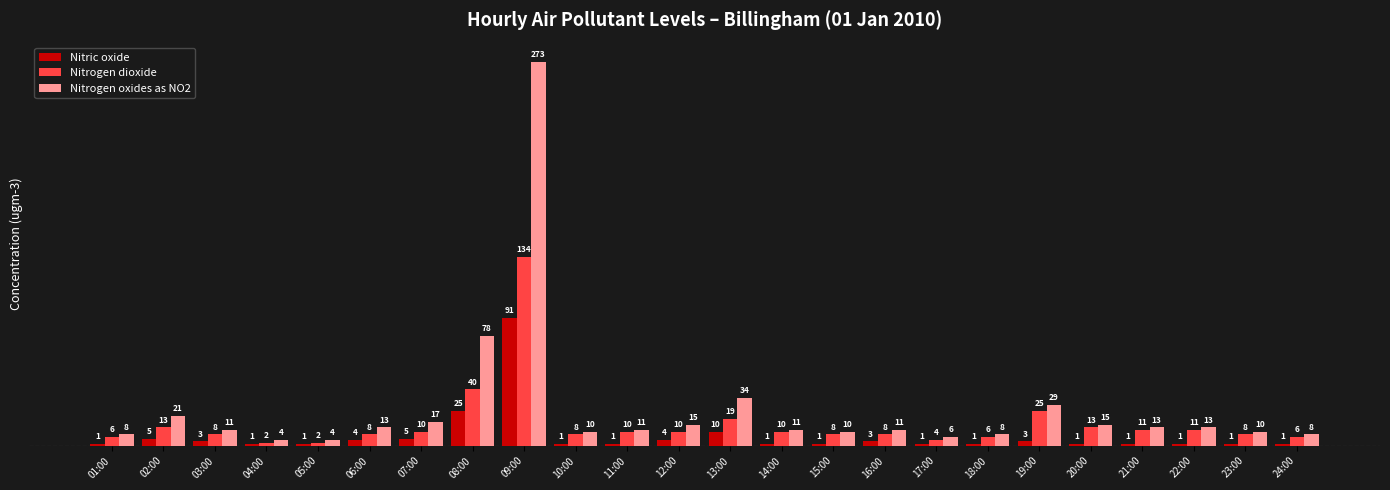

Rank the series by their average value, from highest to lowest.

Nitrogen oxides as NO2, Nitrogen dioxide, Nitric oxide